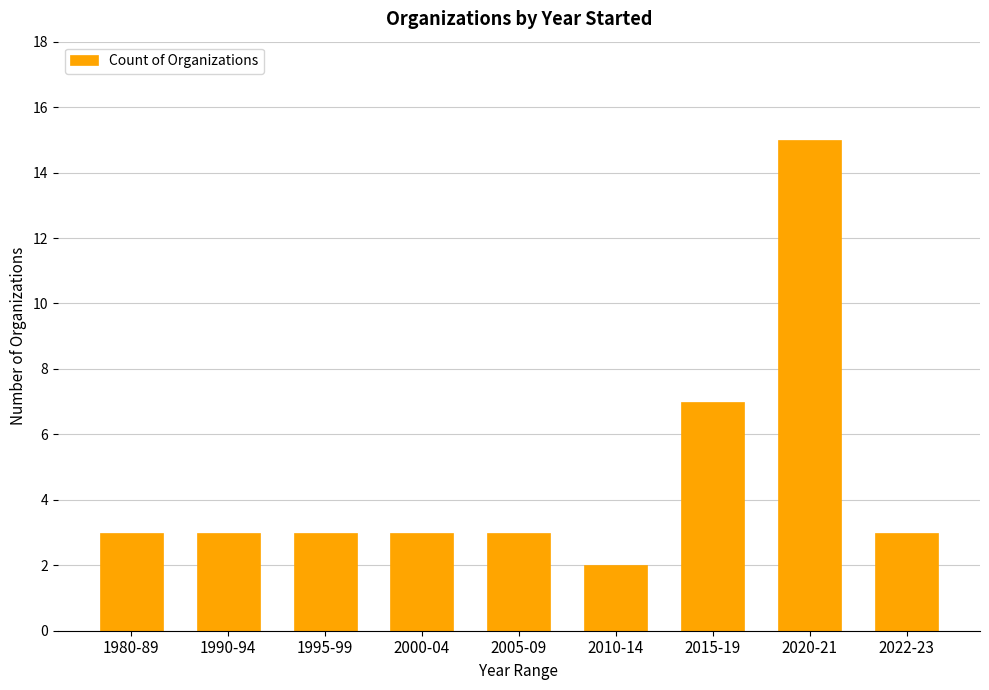

What is the difference between the values at 2010-14 and 2000-04?

1